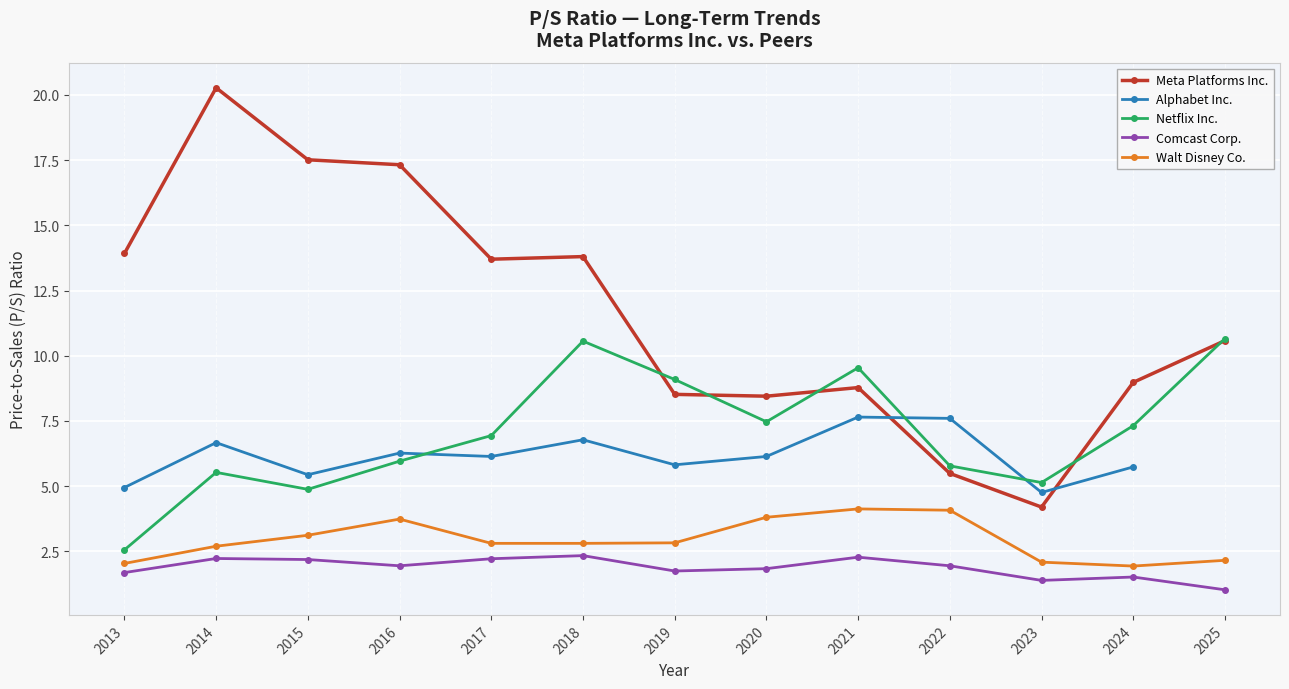

True or false: Meta Platforms Inc. and Comcast Corp. cross at least once.

False